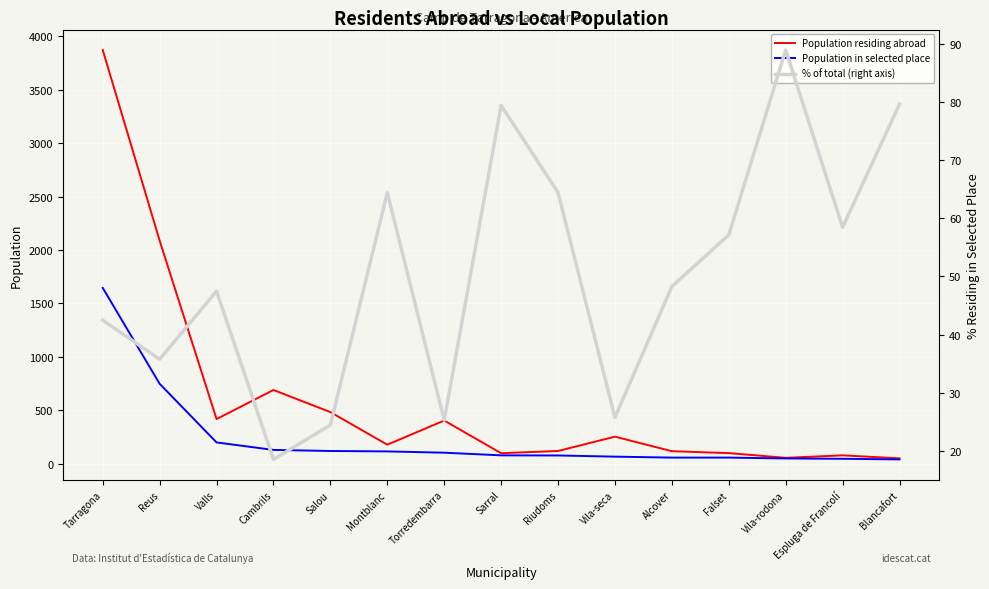

How many intersections are there between Population residing abroad and % of total (right axis)?

3